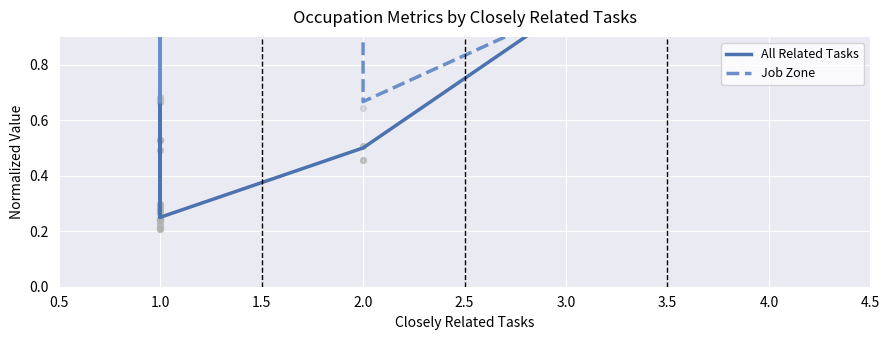

Which series contains the highest Y value?

All Related Tasks